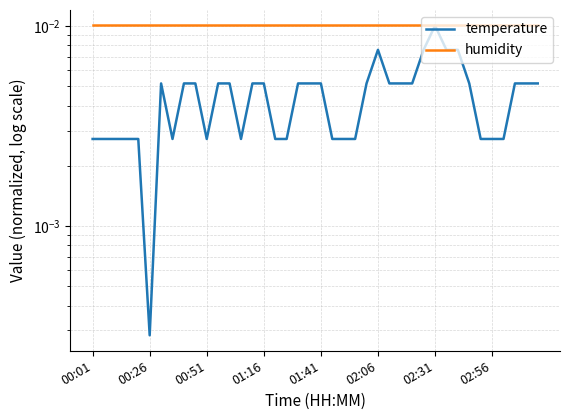

True or false: humidity has more than 2 interior local peaks.

False